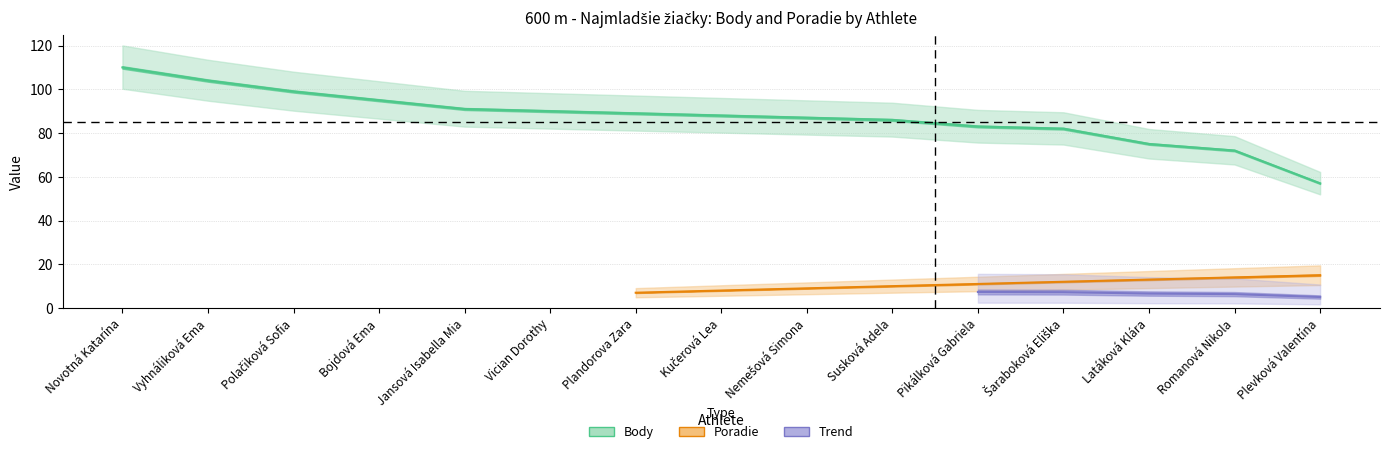

How many data points are less than 88?

7